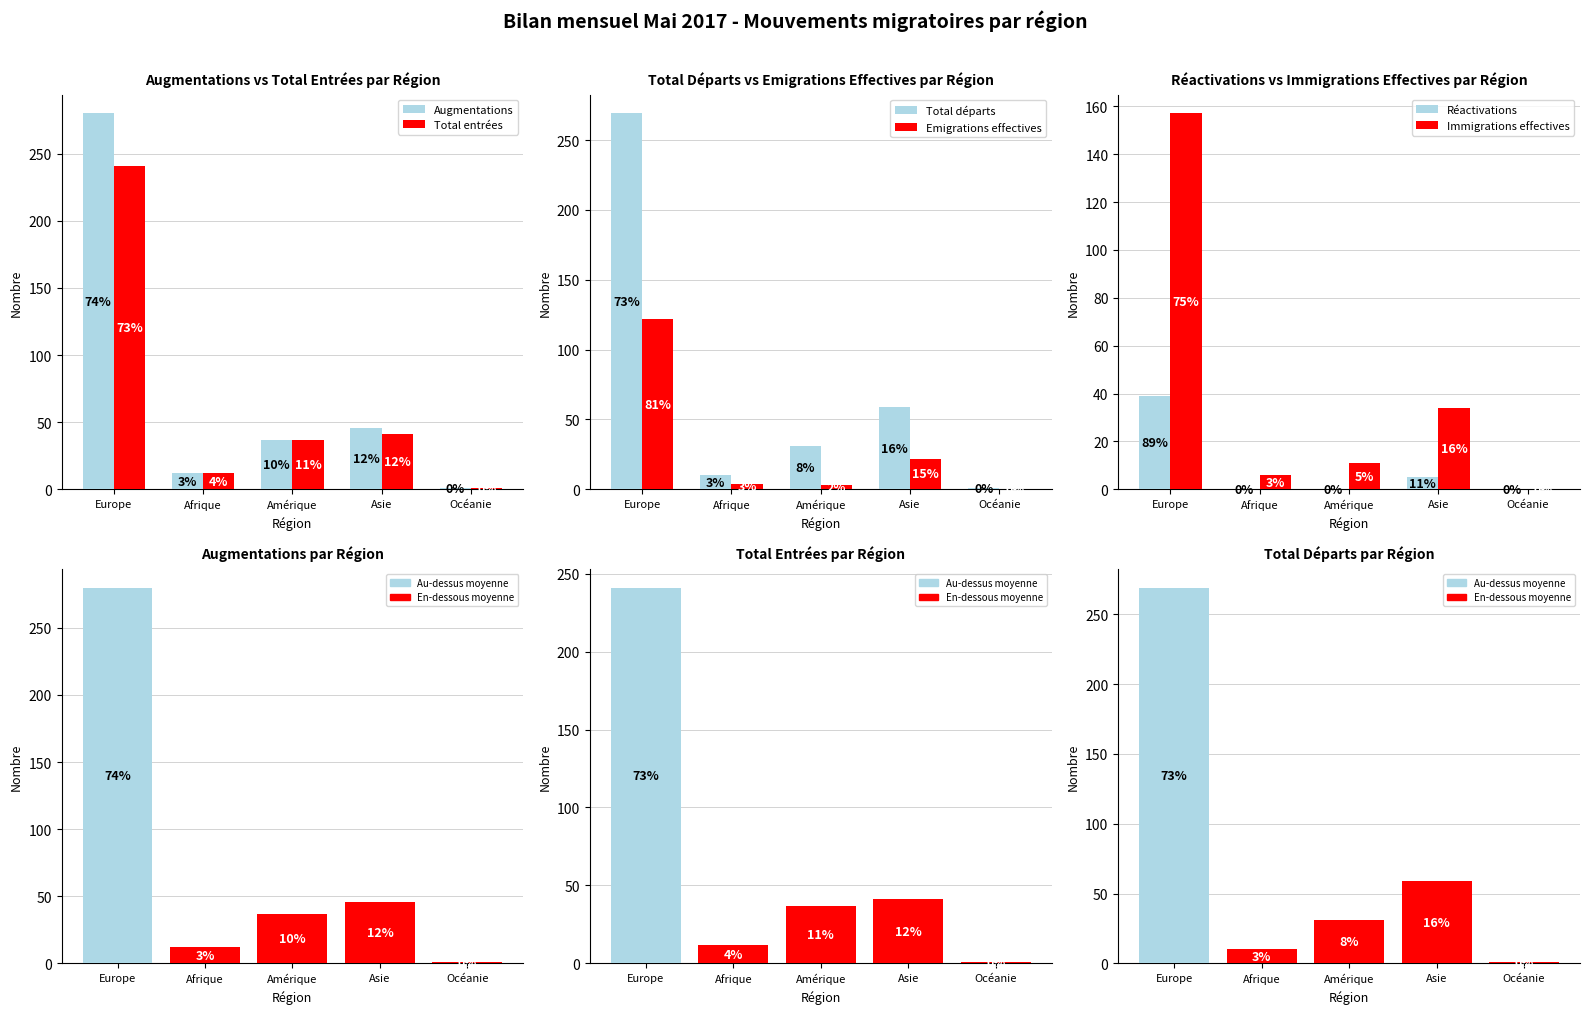

What is the label of the 5th bar from the left?

Océanie